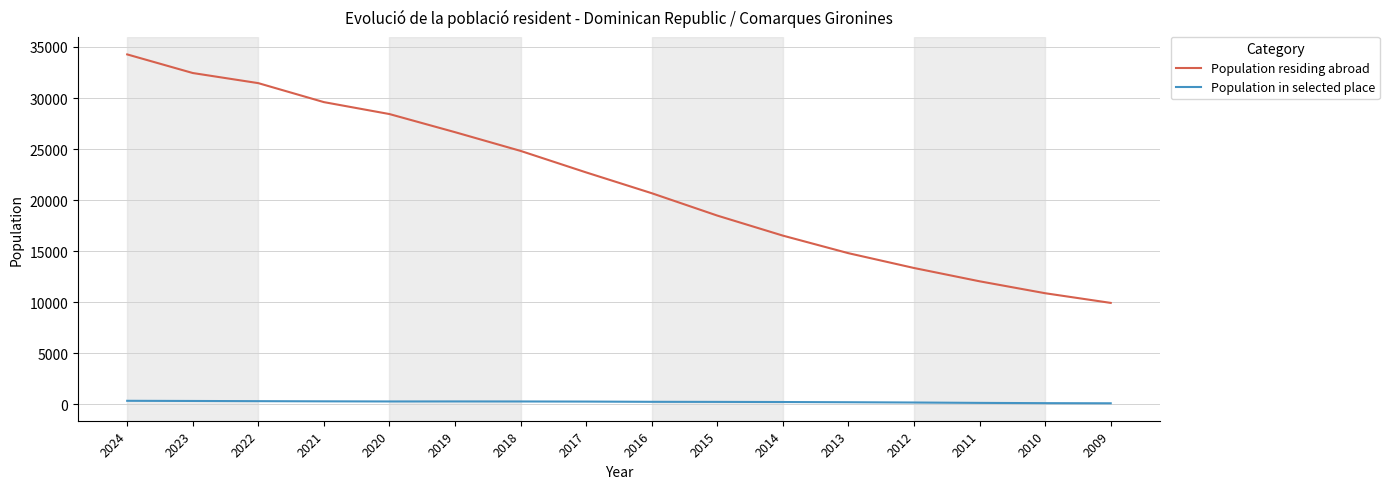

Does the chart have visible grid lines?

Yes